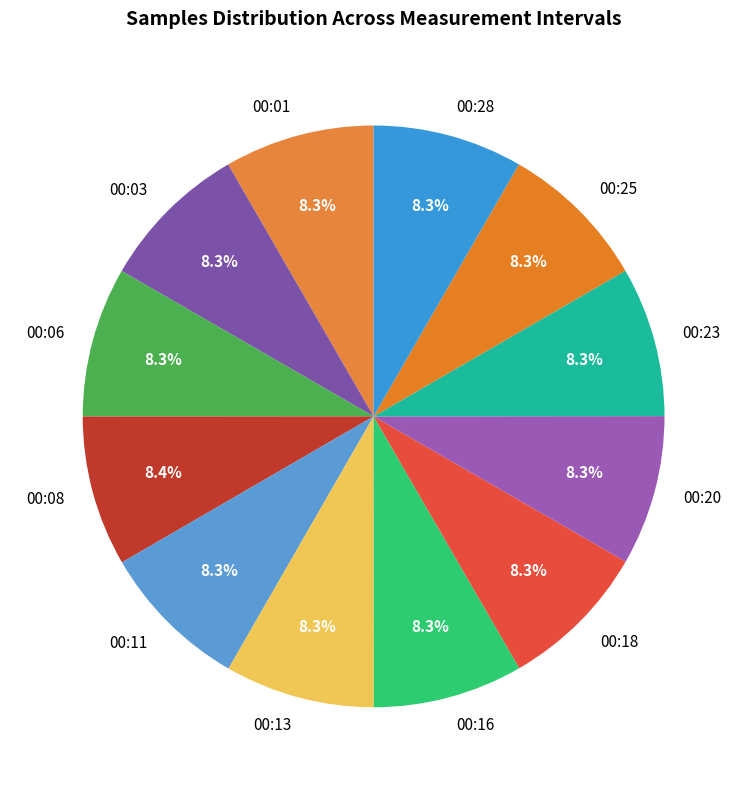

Approximately how many times larger is the value at 00:03 compared to 00:11?

1.0